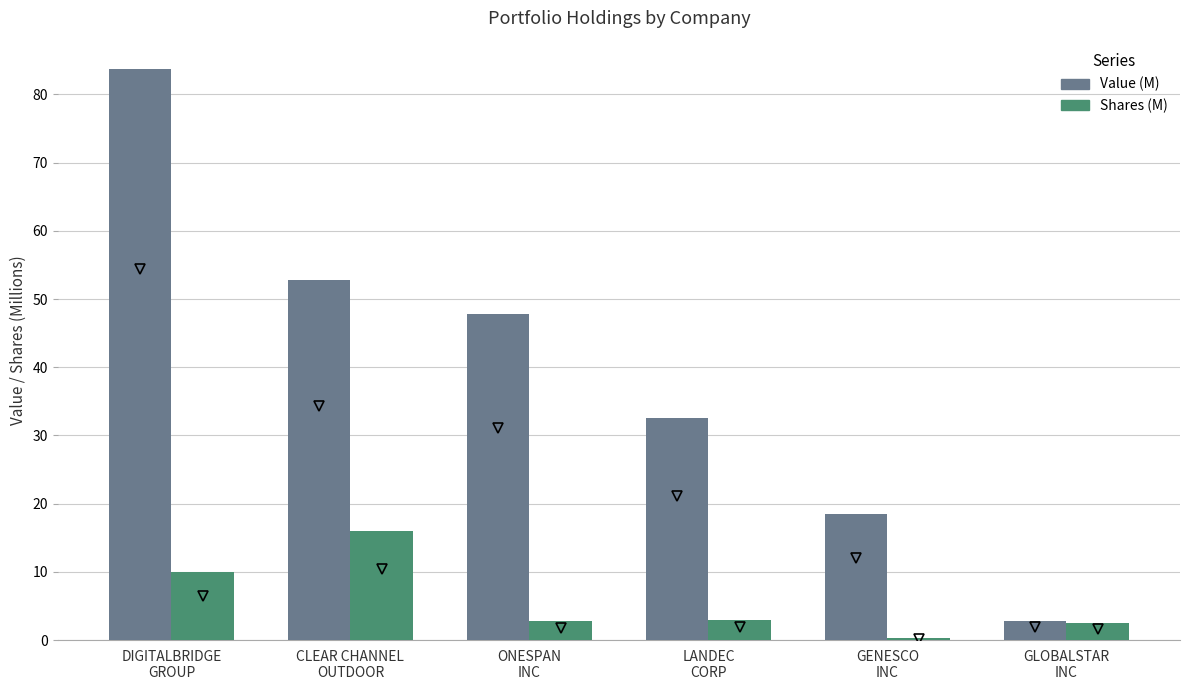

Which series has the largest range (max minus min)?

Value (M)